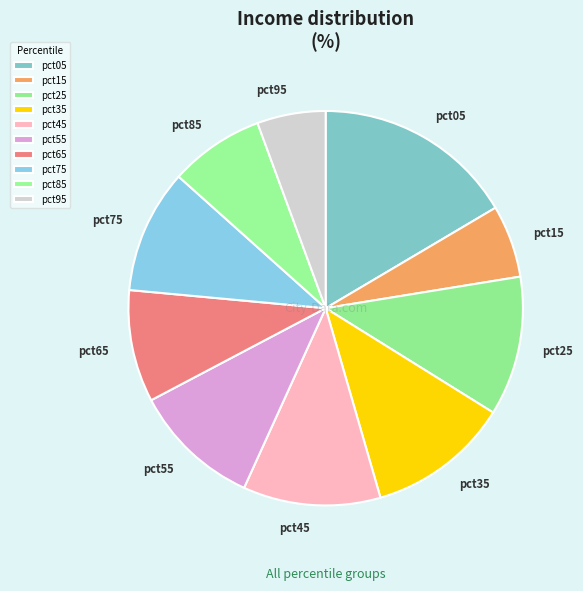

Which slice is the largest?

pct05